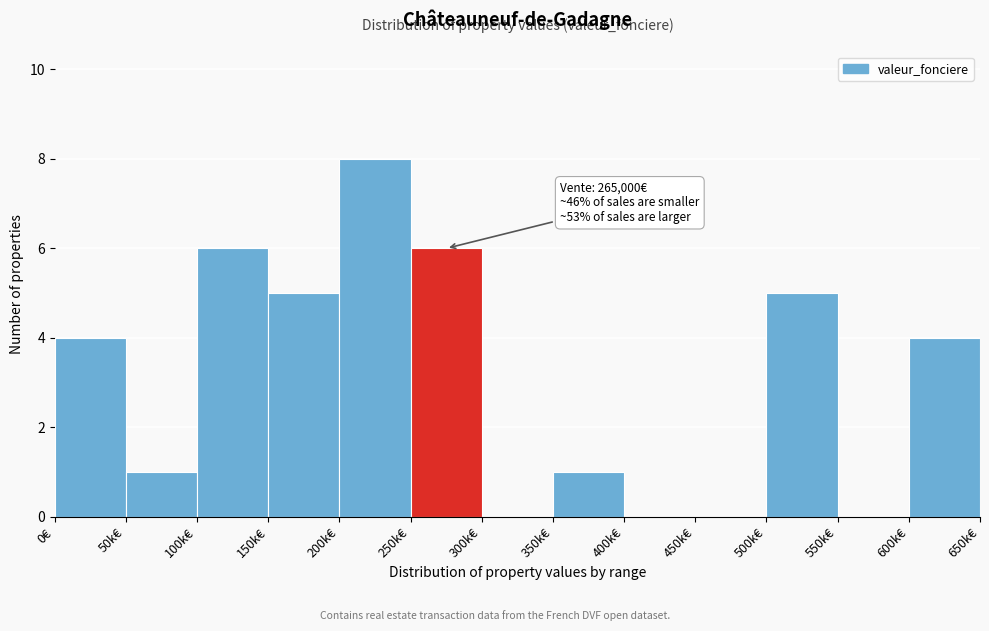

Reading right to left, transcribe all the data shown in this chart.

600k€=4	550k€=0	500k€=5	450k€=0	400k€=0	350k€=1	300k€=0	250k€=6	200k€=8	150k€=5	100k€=6	50k€=1	0€=4